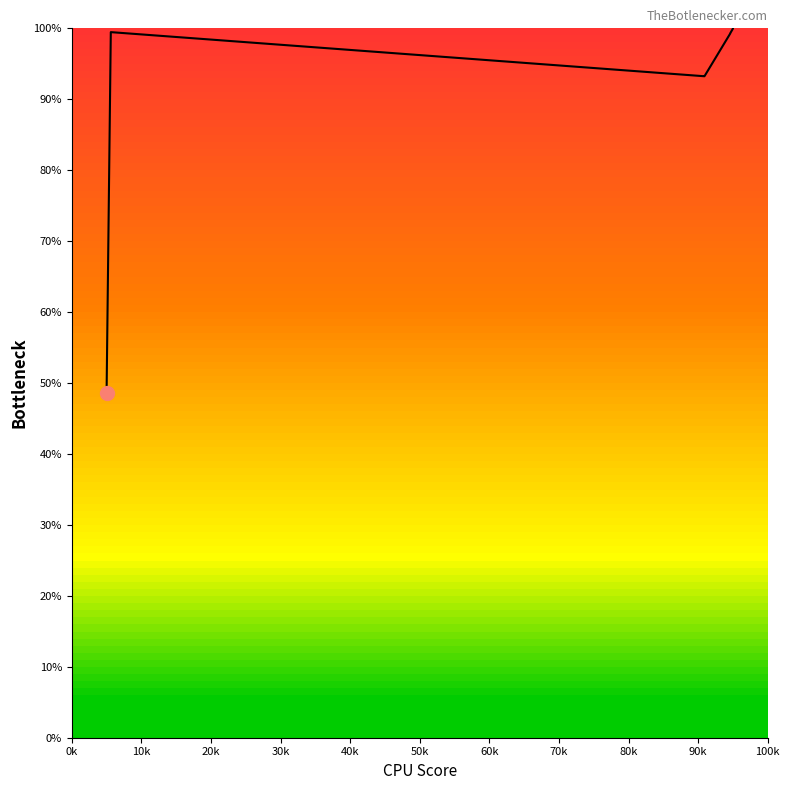

How many points are higher than both their immediate neighbors (excluding endpoints)?

1